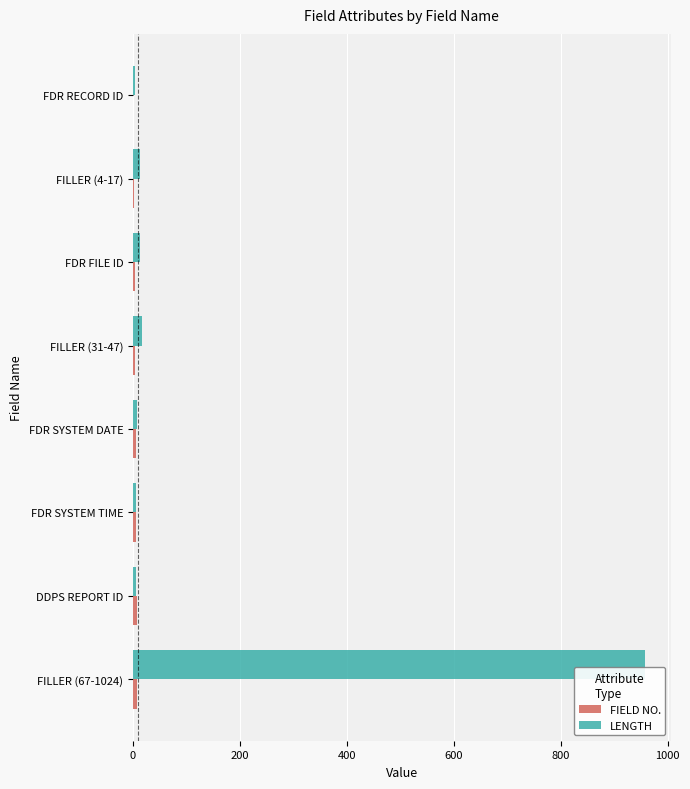

At which category is the sum across all series the highest?

FILLER (67-1024)